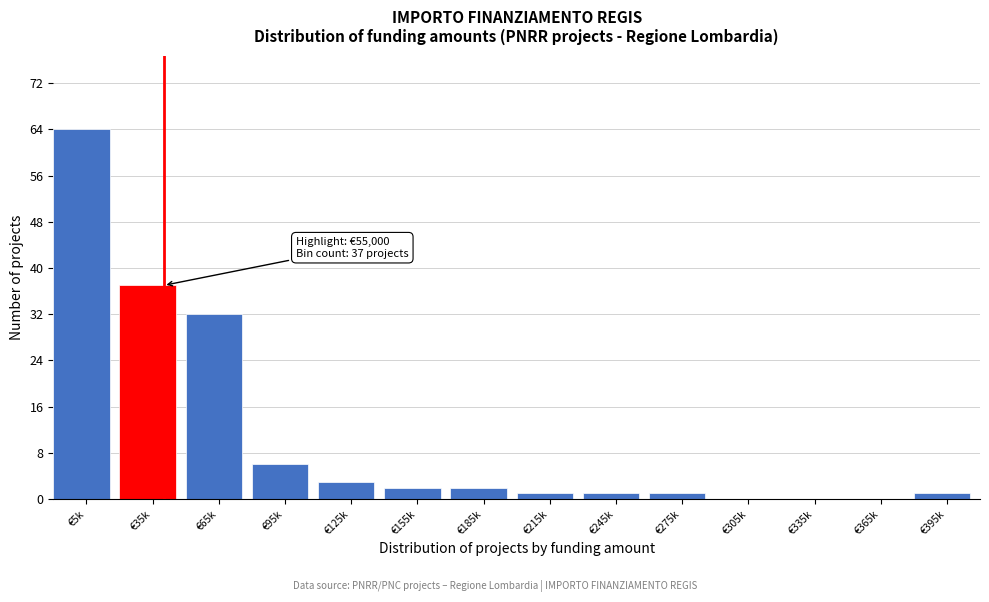

Reading left to right, list all the values displayed in this chart.

€5k=64	€35k=37	€65k=32	€95k=6	€125k=3	€155k=2	€185k=2	€215k=1	€245k=1	€275k=1	€305k=0	€335k=0	€365k=0	€395k=1